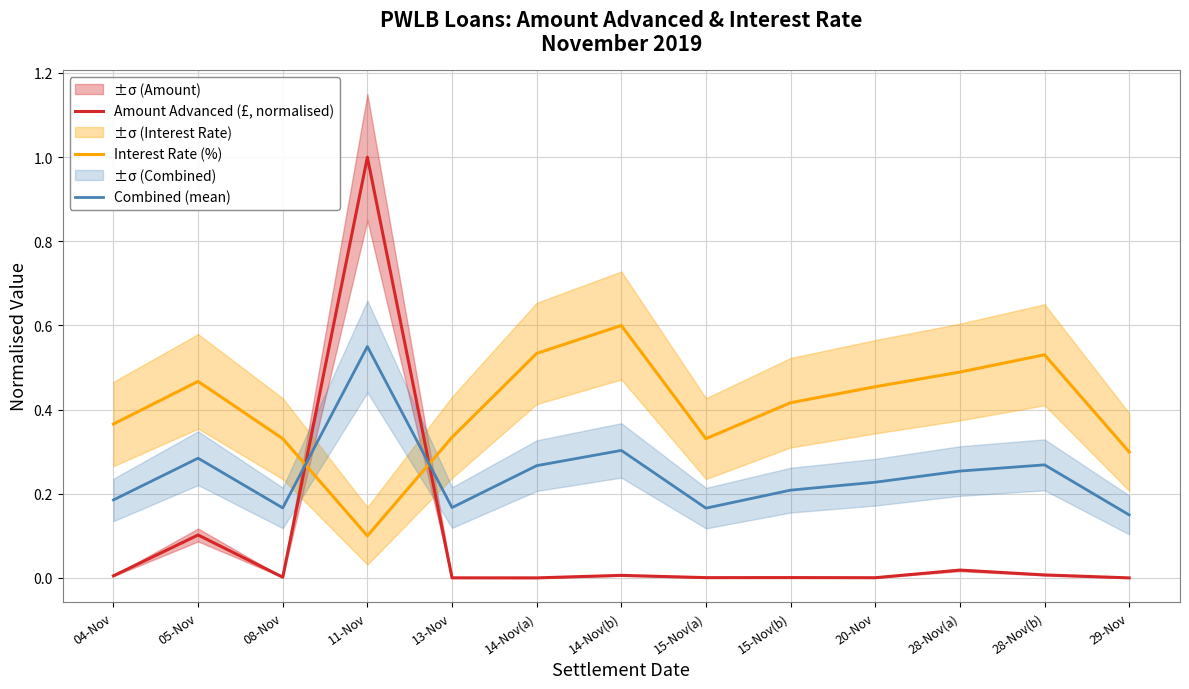

What is the total value across all series at 08-Nov?

0.5